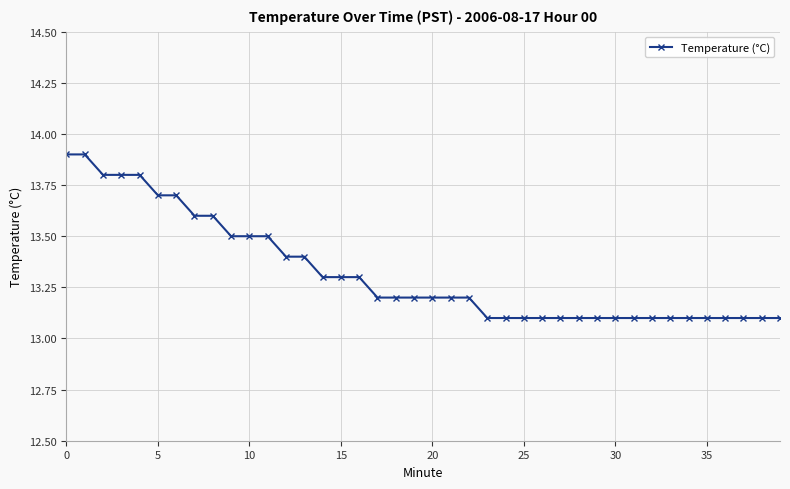

What is the difference between the second highest and minimum values?

0.8